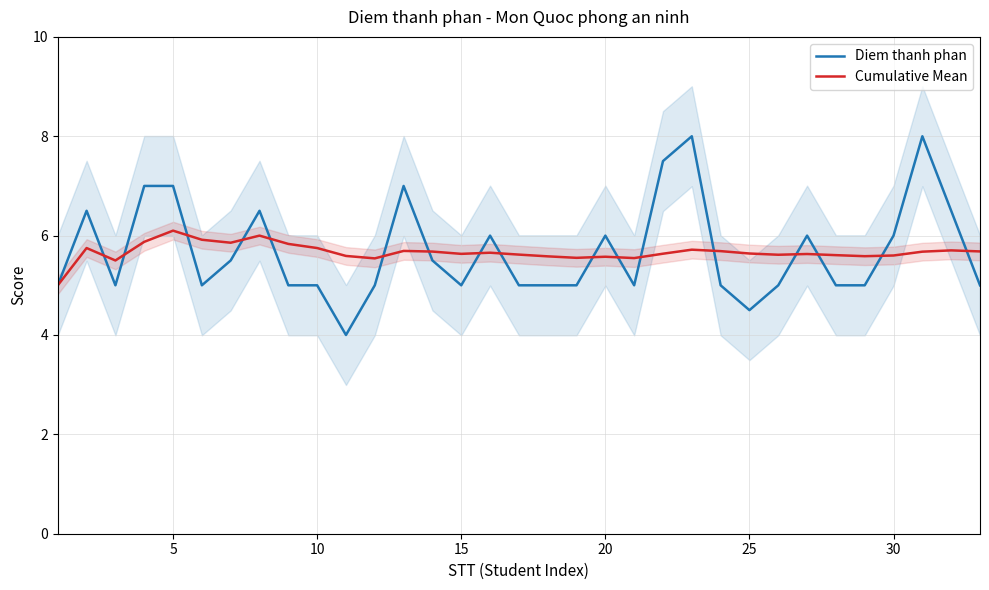

How many lines are shown in the chart?

2